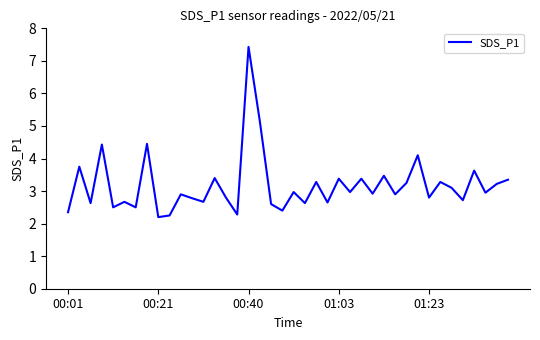

What is the difference between the maximum and minimum values?

5.2